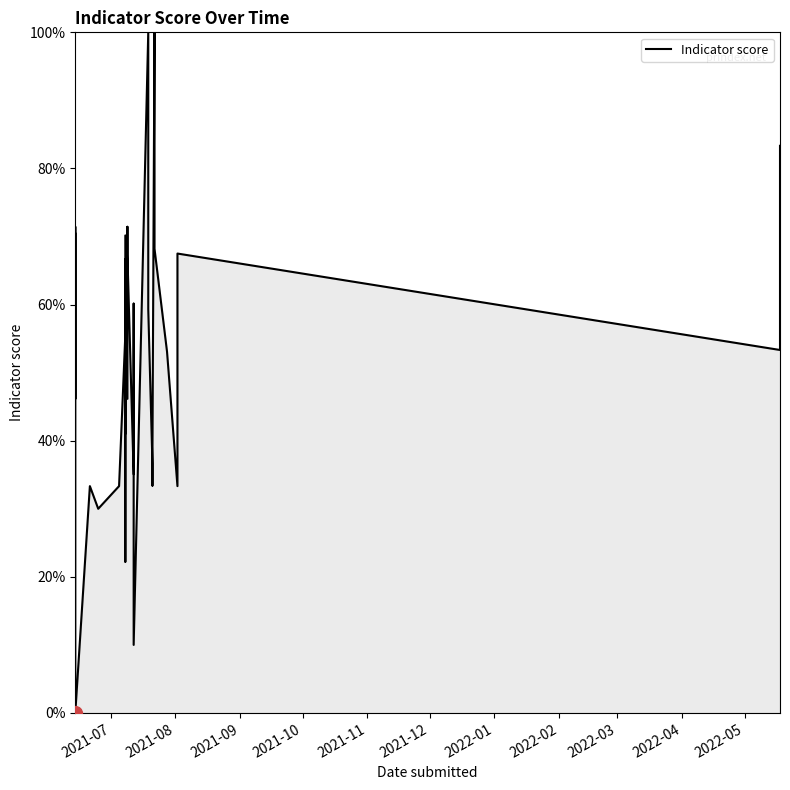

Between 2021-06-25 and 2021-07-19, which is larger?

2021-07-19